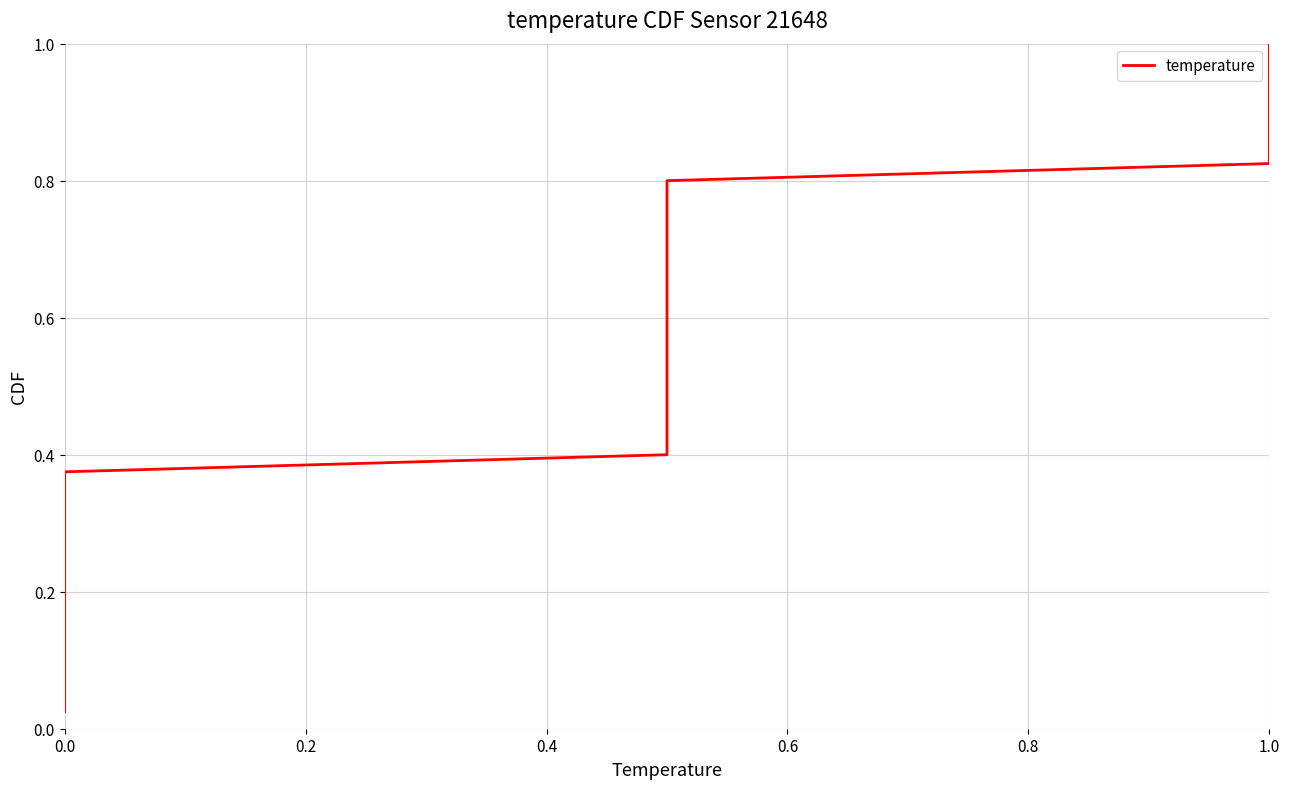

True or false: the data has more than 2 interior local peaks.

False